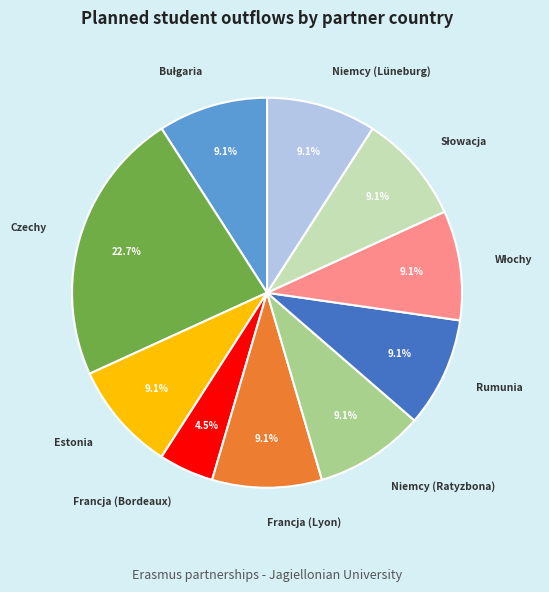

To the nearest percent, what is the average slice percentage?

10%